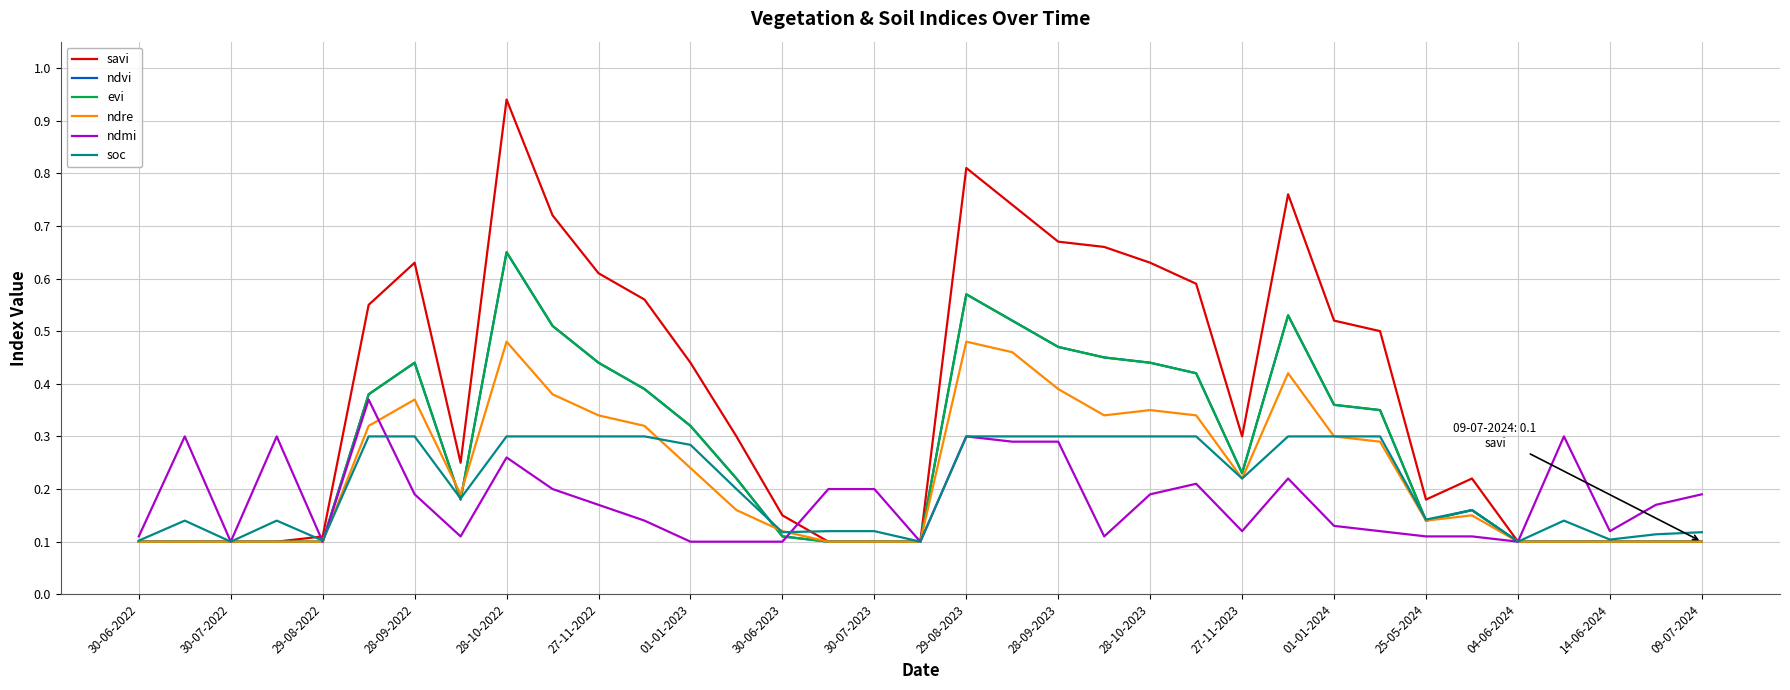

Does the chart have visible grid lines?

Yes